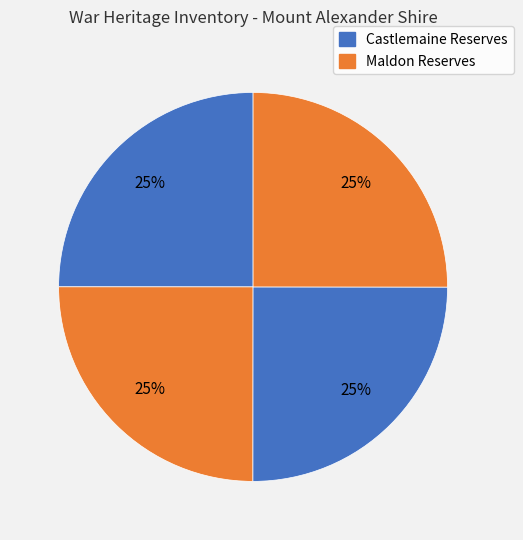

Count the number of slices in the pie.

4